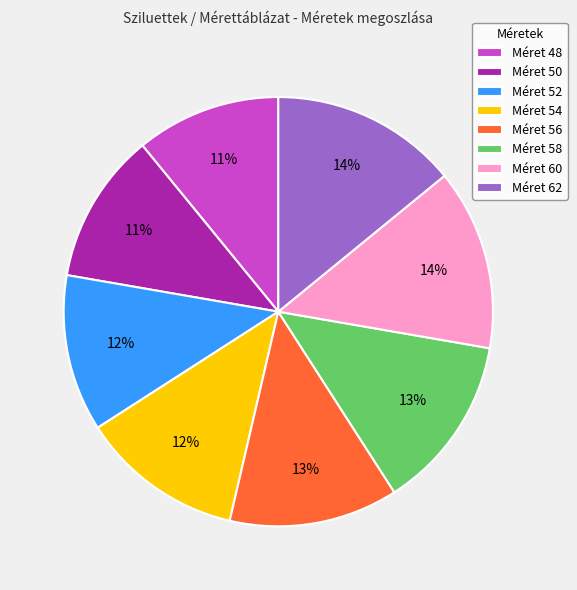

To the nearest percent, what is the difference between the largest and smallest slice percentages?

3%